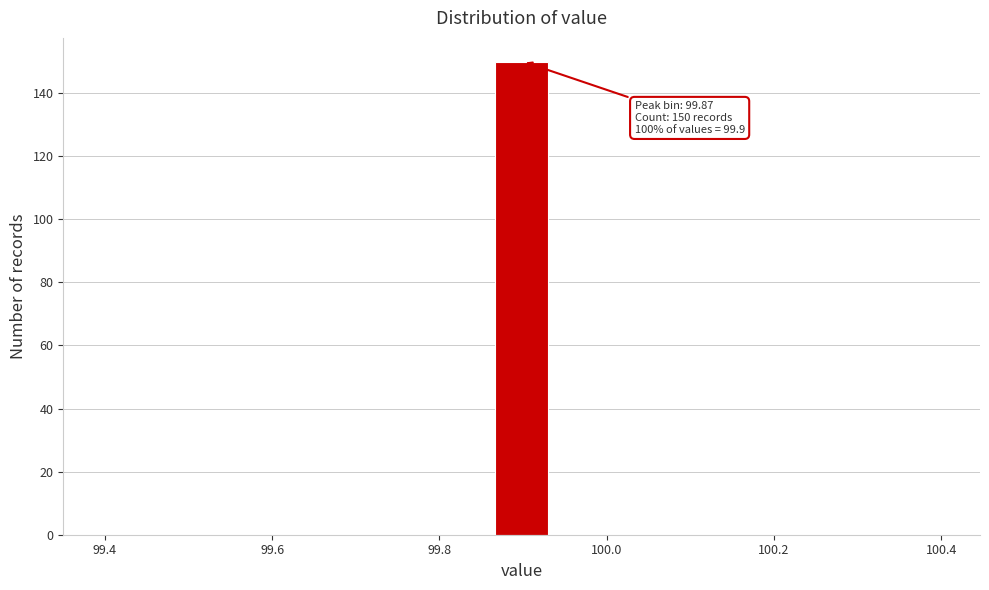

Read against the x-axis, roughly where is the centre of the tallest bar?

99.90